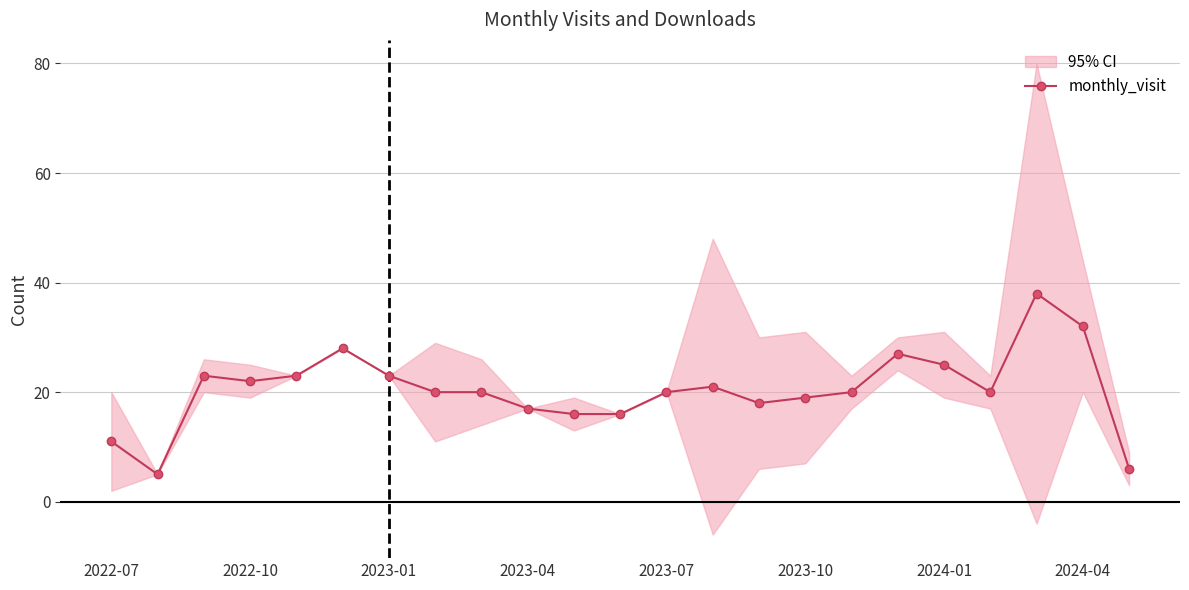

Reading left to right, extract all data points from this chart.

11	5	23	22	23	28	23	20	20	17	16	16	20	21	18	19	20	27	25	20	38	32	6